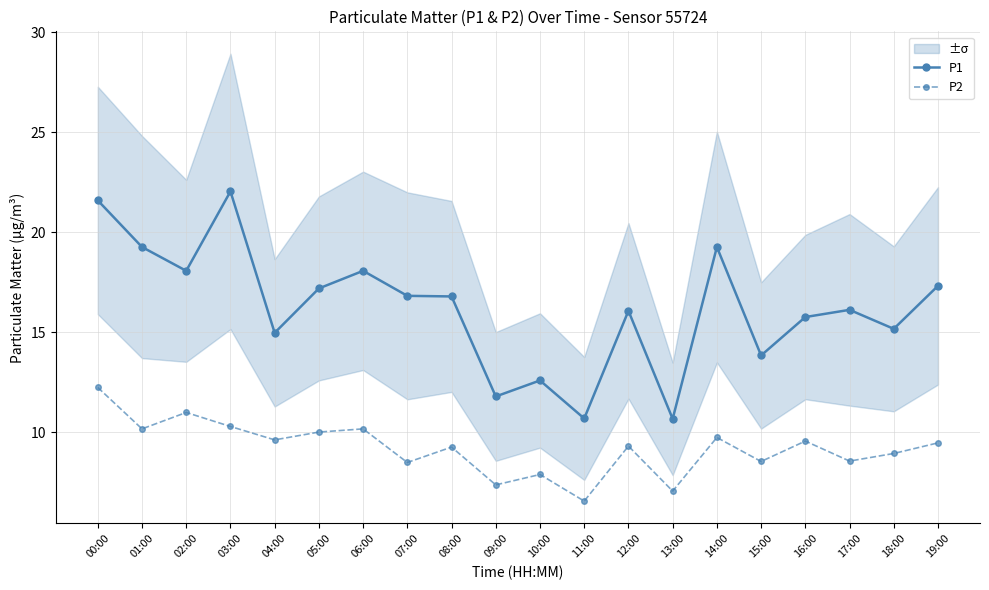

True or false: P2 has a value of 10.0 at 05:00.

True